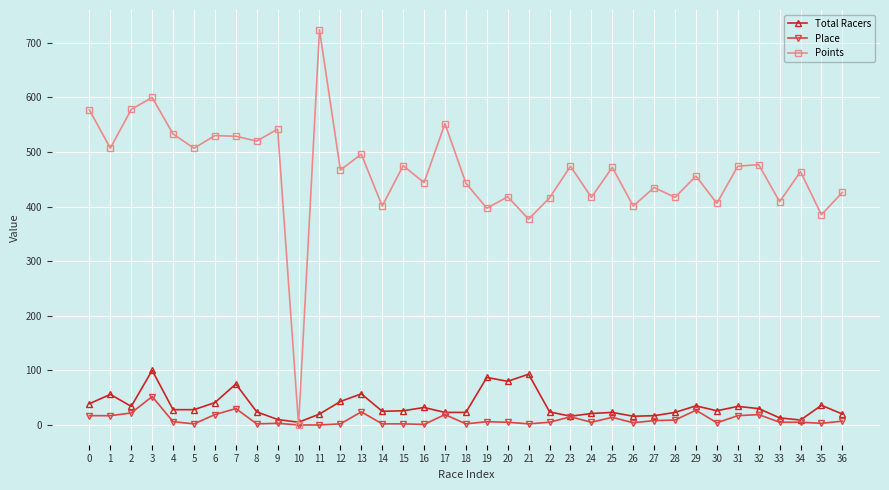

Where is Points nearest to the value 362?

21